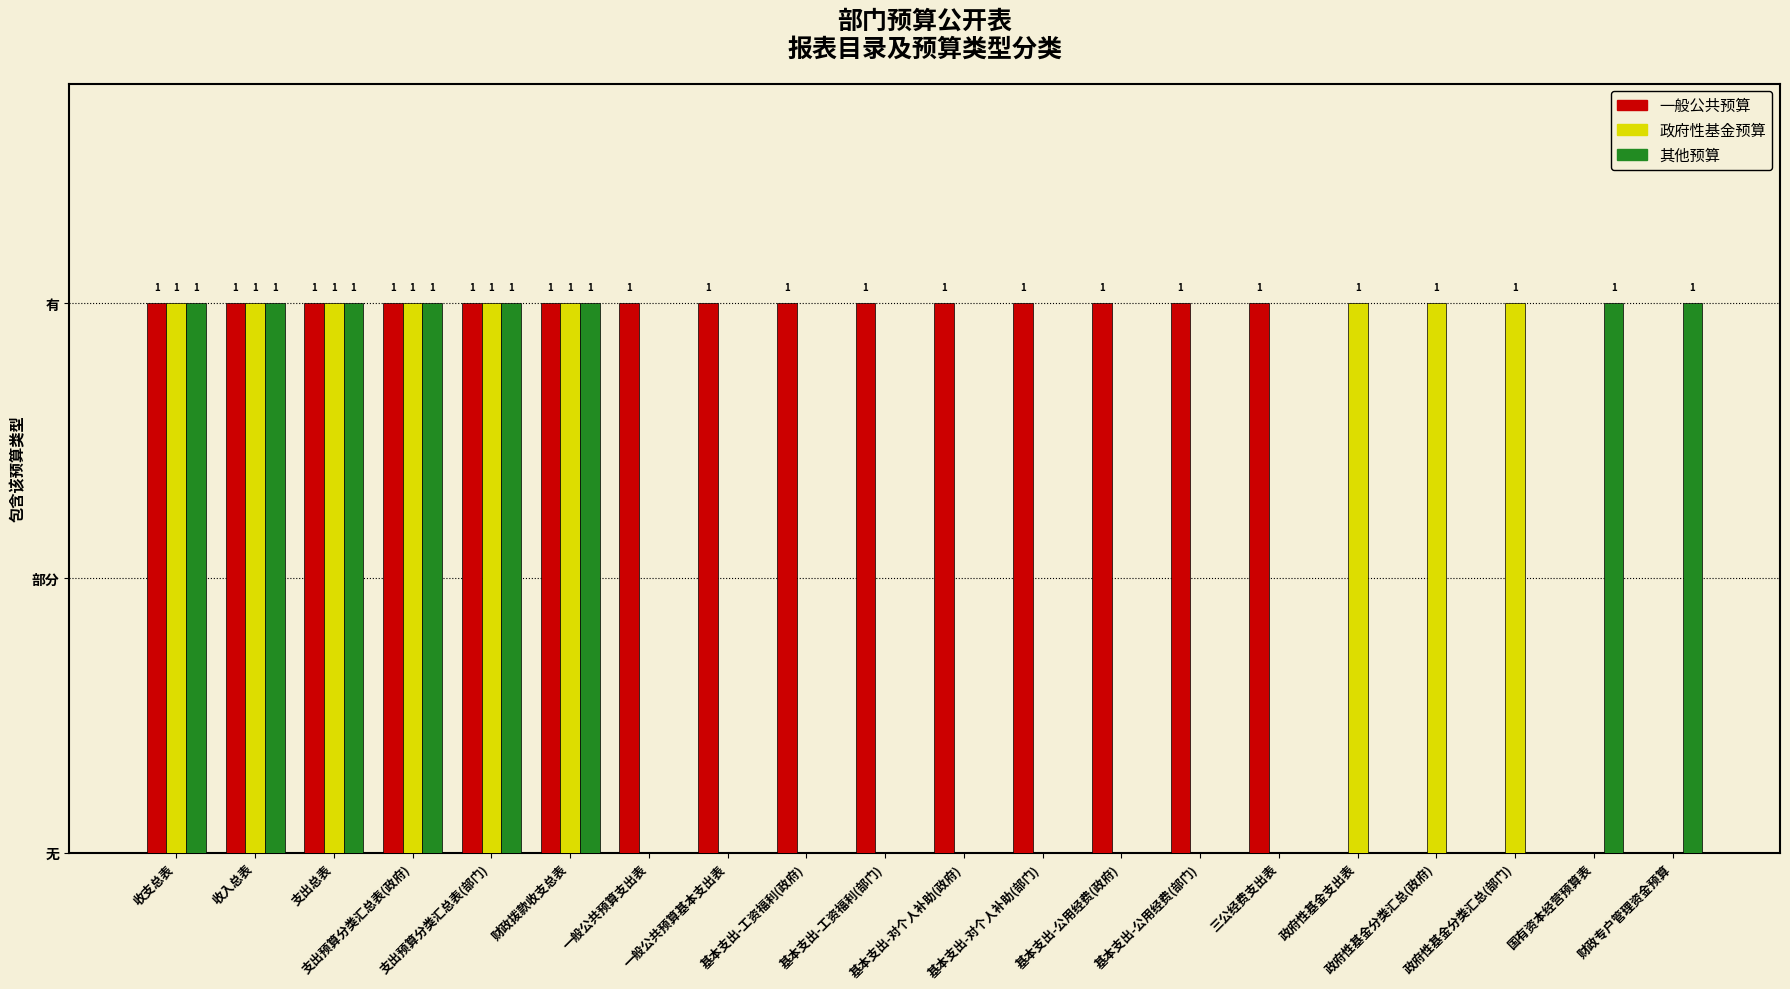

Which series changed the most between 支出预算分类汇总表(部门) and 基本支出-工资福利(政府)?

政府性基金预算